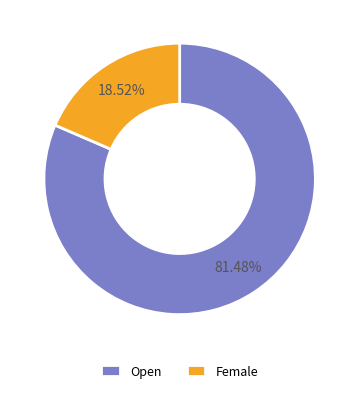

Is there a majority slice in this chart?

Yes